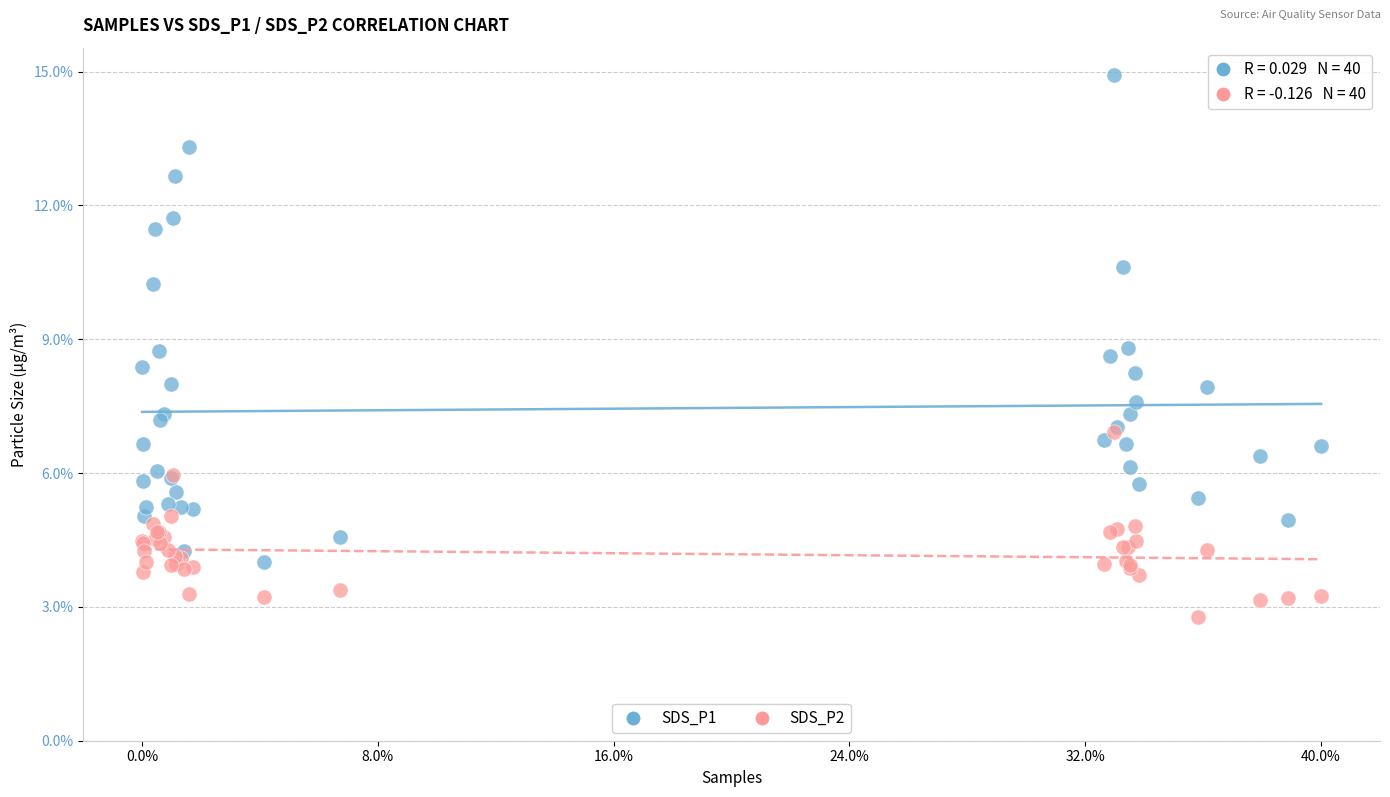

What are all the series names shown in the legend?

SDS_P1, SDS_P2